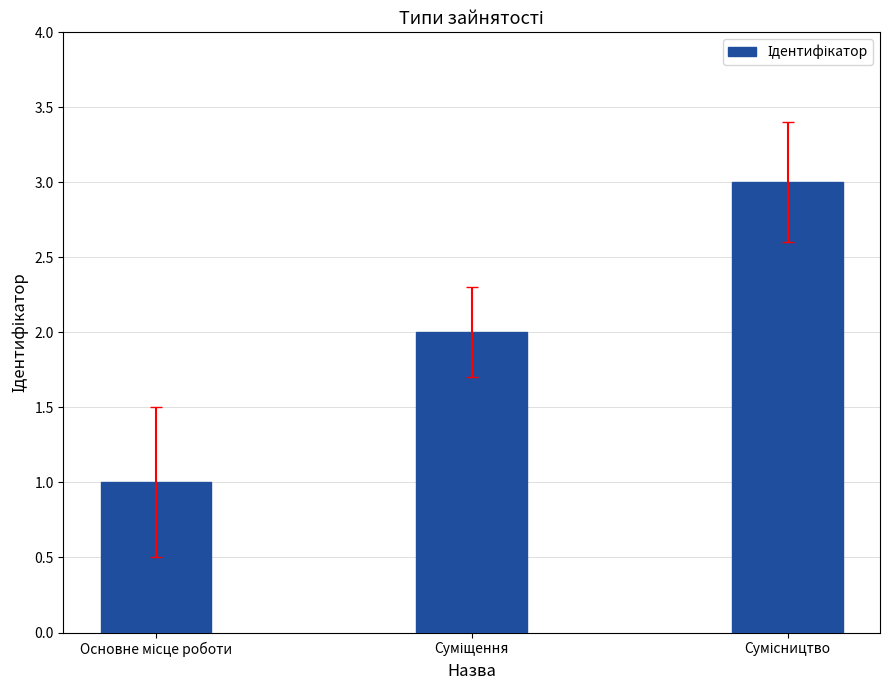

What is the sum of all values?

6